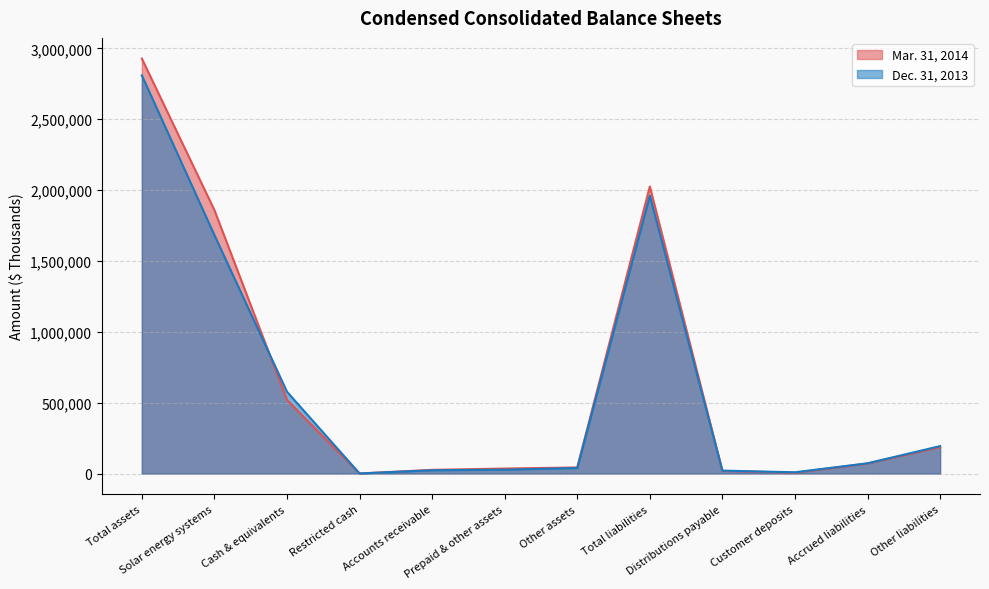

List the series in order of their overall mean, highest first.

Mar. 31, 2014, Dec. 31, 2013